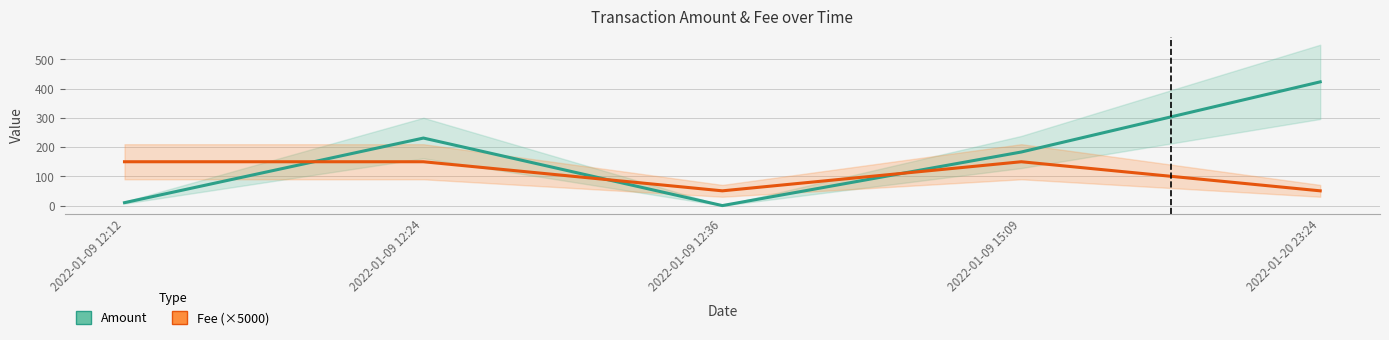

What is the sum of all Amount values?

847.6